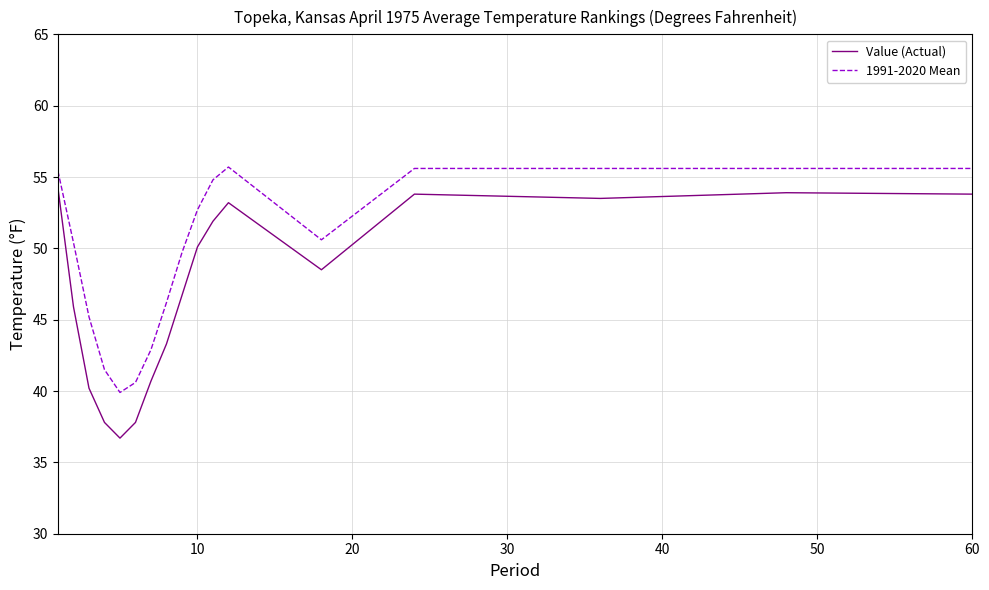

How many lines are shown in the chart?

2